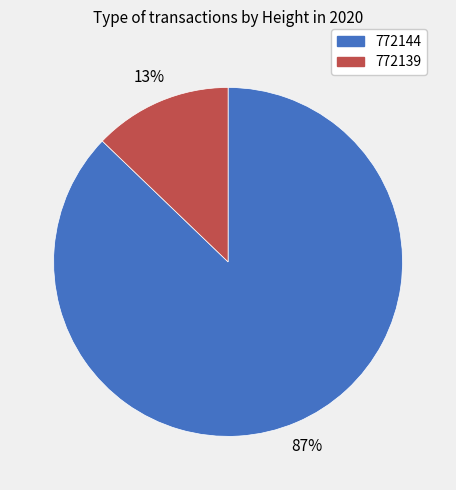

Rank the categories by value from lowest to highest.

772139, 772144